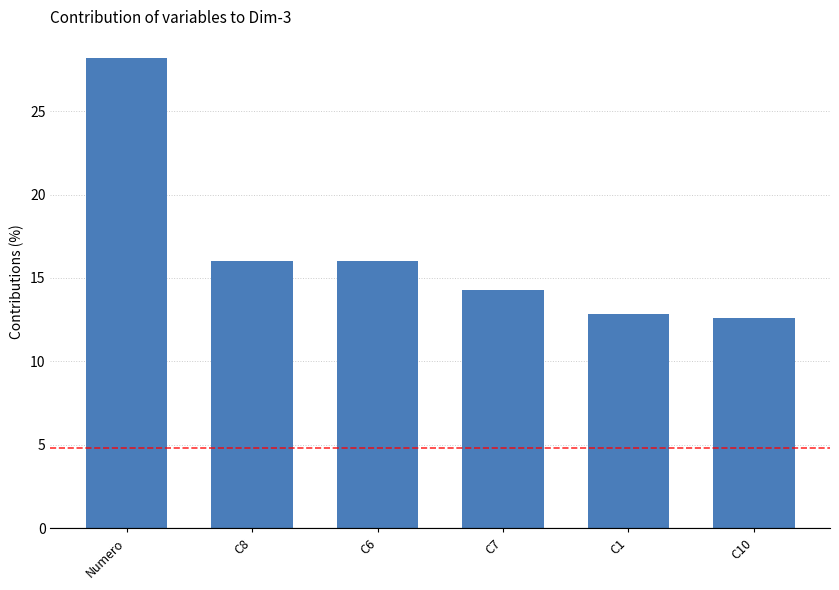

The chart shows a value of 12.6 at C10. True or false?

True